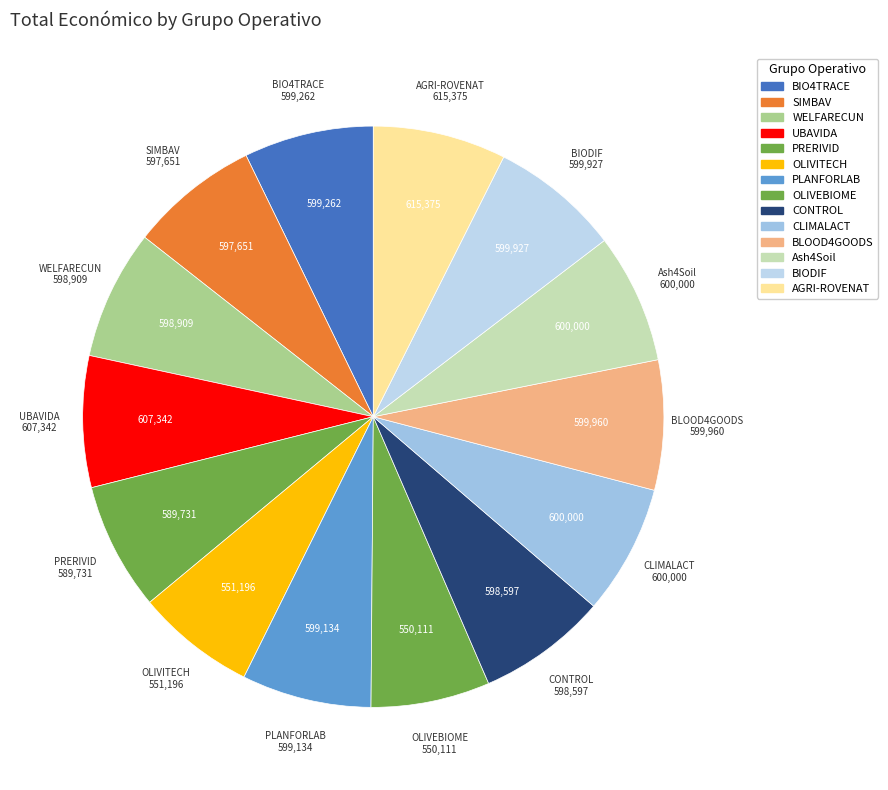

Is the sum of UBAVIDA and CONTROL greater than half?

No